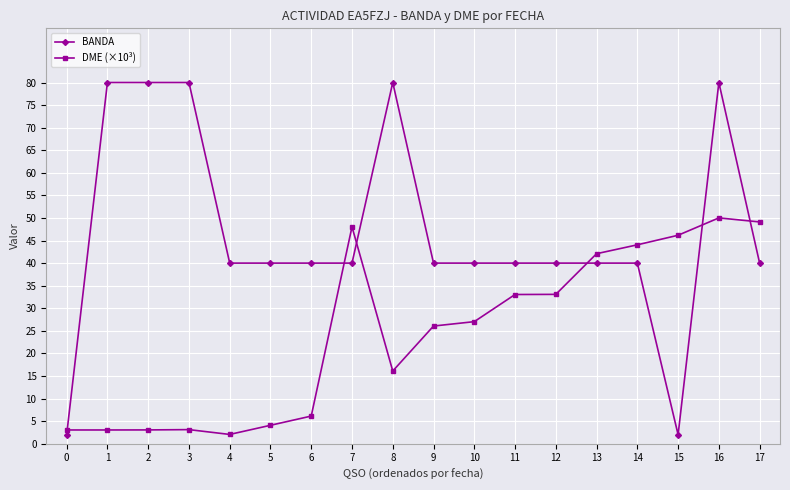

What is the difference between the maximum and minimum values in the DME (×10³) series?

48.0